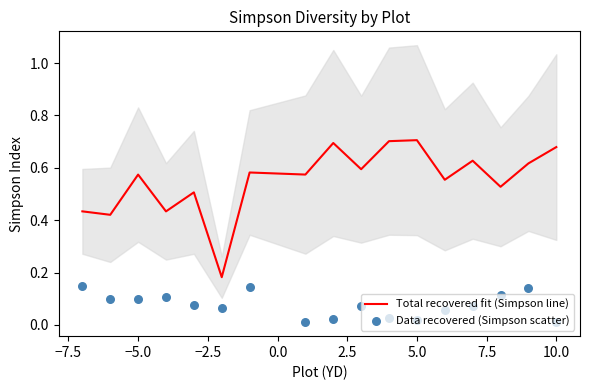

Is the value of Data recovered (Simpson scatter) at 10.0 greater than the value of Total recovered fit (Simpson line) at −2.5?

No